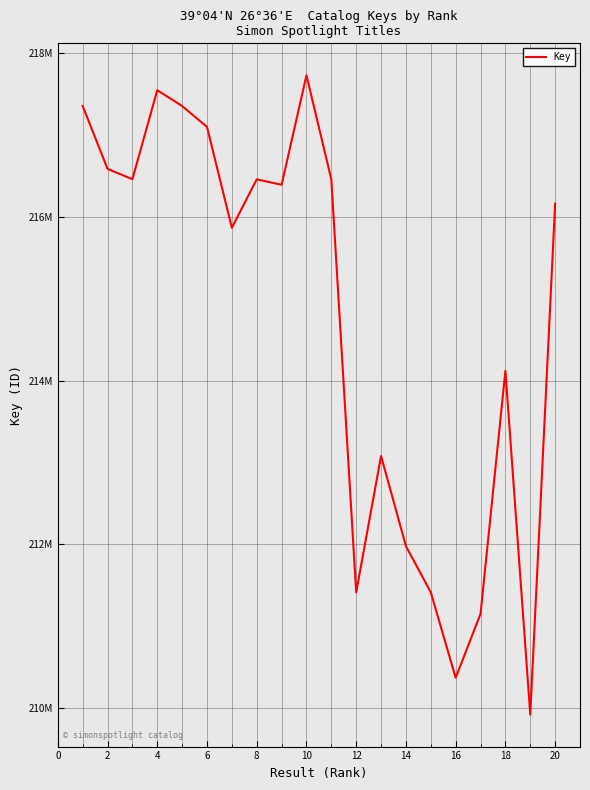

Is this an area chart (filled region under the line)?

No